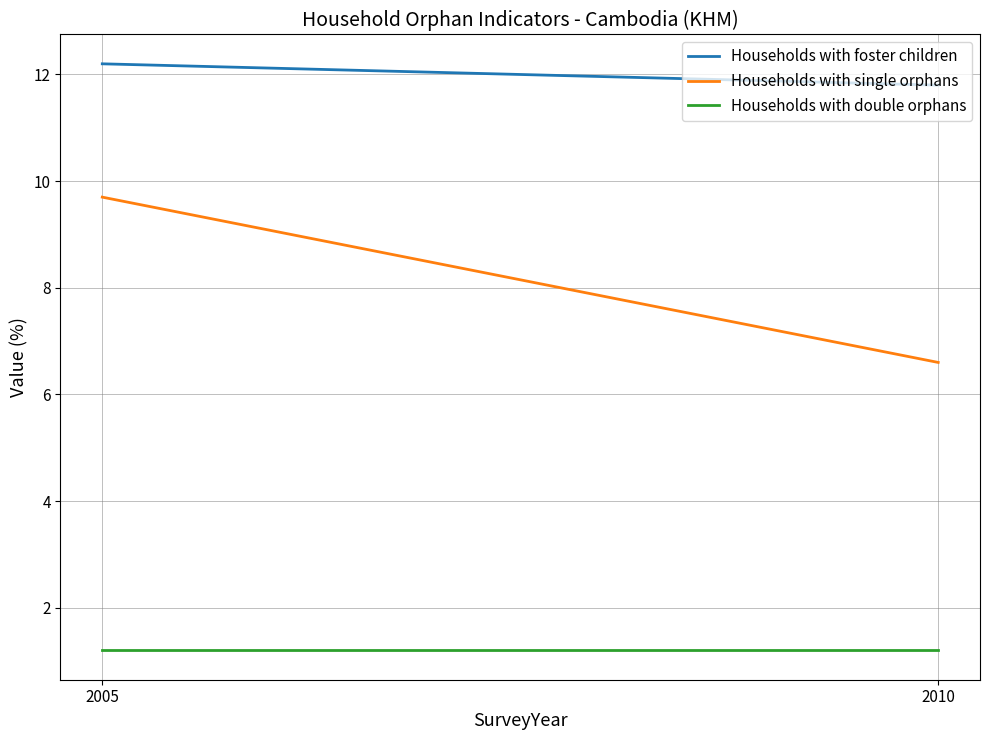

Between 2005 and 2010, which series saw the biggest shift?

Households with single orphans